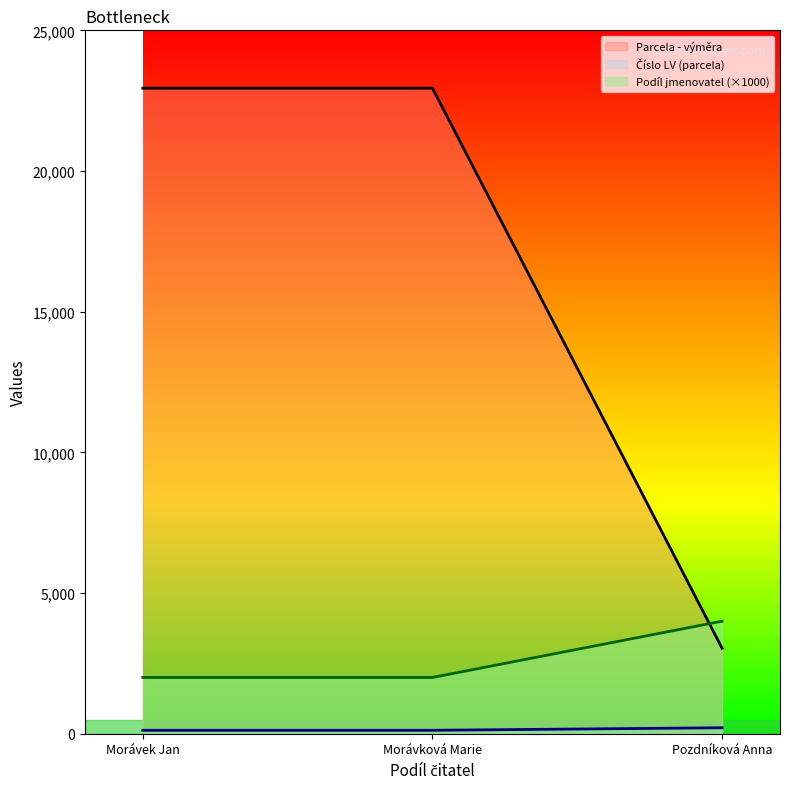

At how many categories does at least one series exceed 853?

3